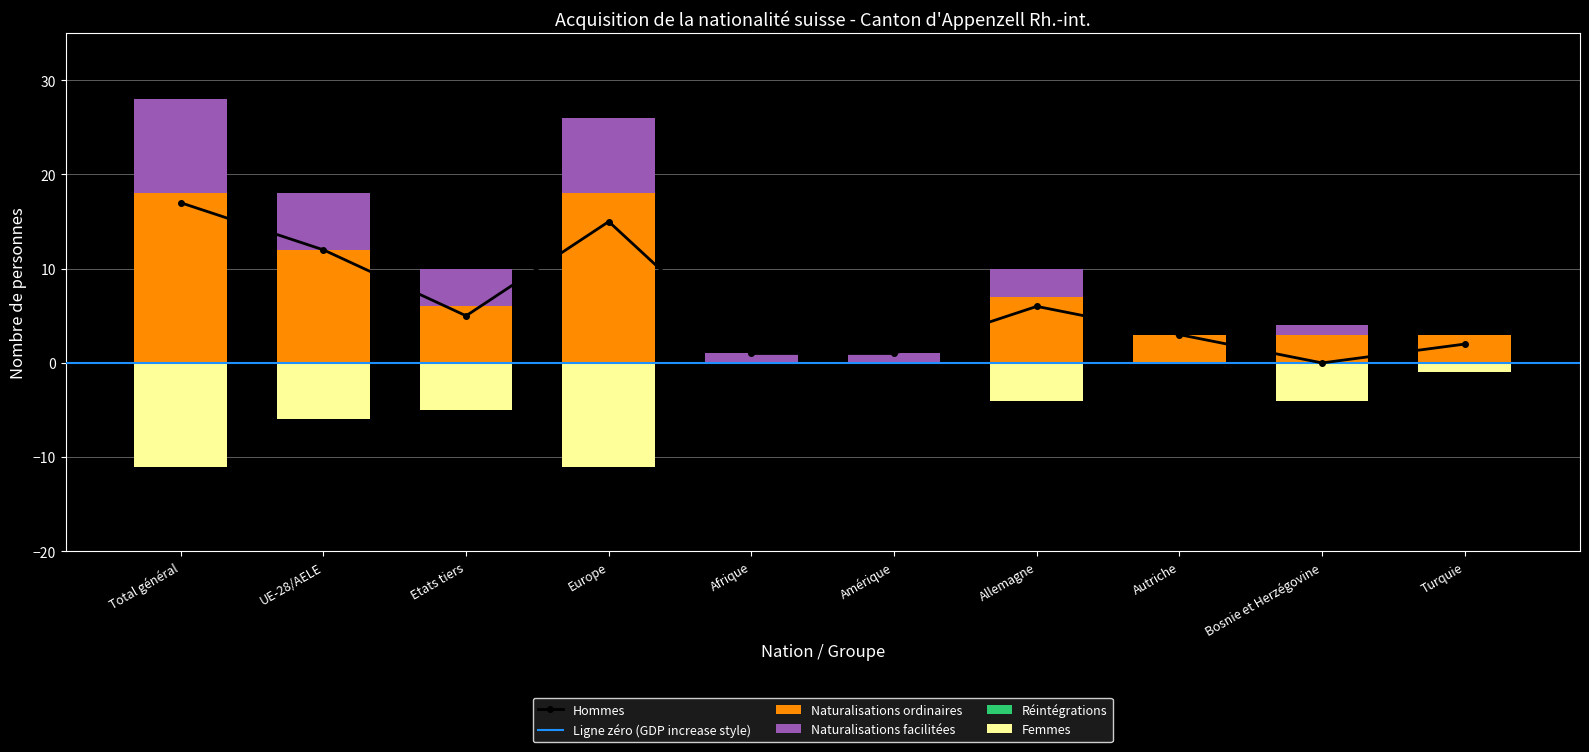

What position from the left is Allemagne?

7